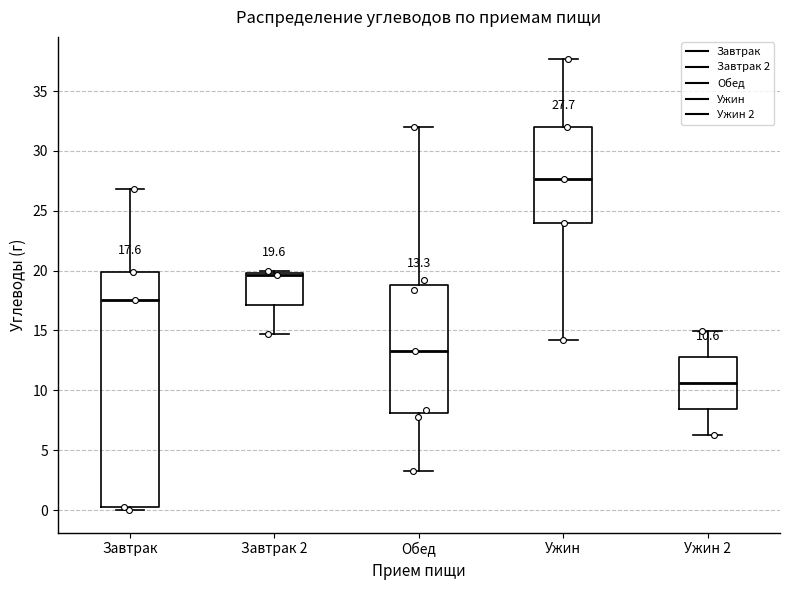

Which box has the lowest median line?

Ужин 2